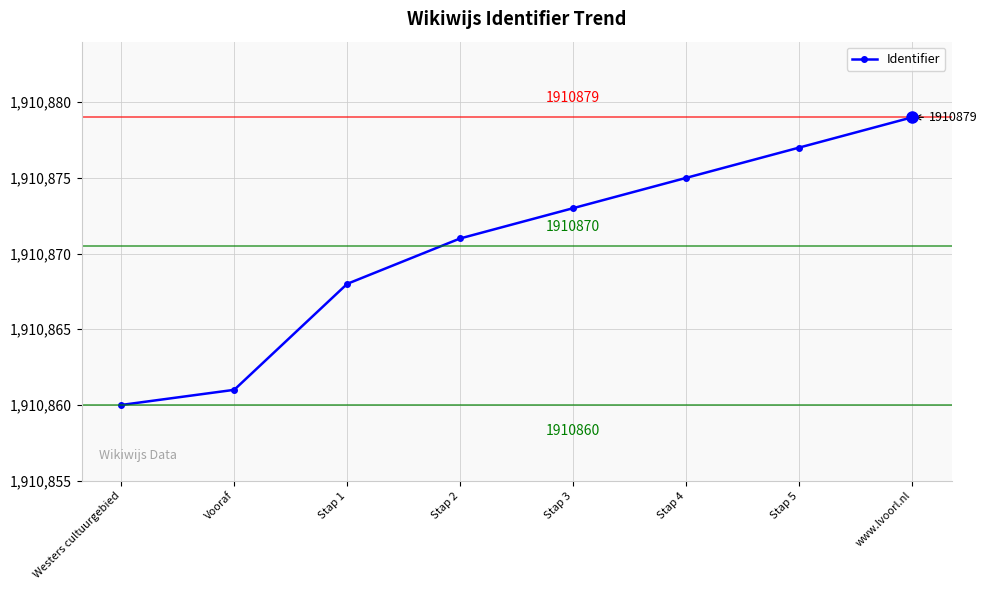

The value at Stap 2 is 3206288. True or false?

False